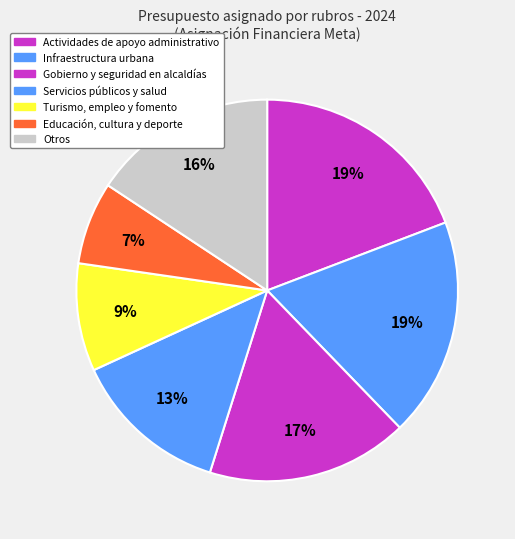

Count the number of slices in the pie.

7